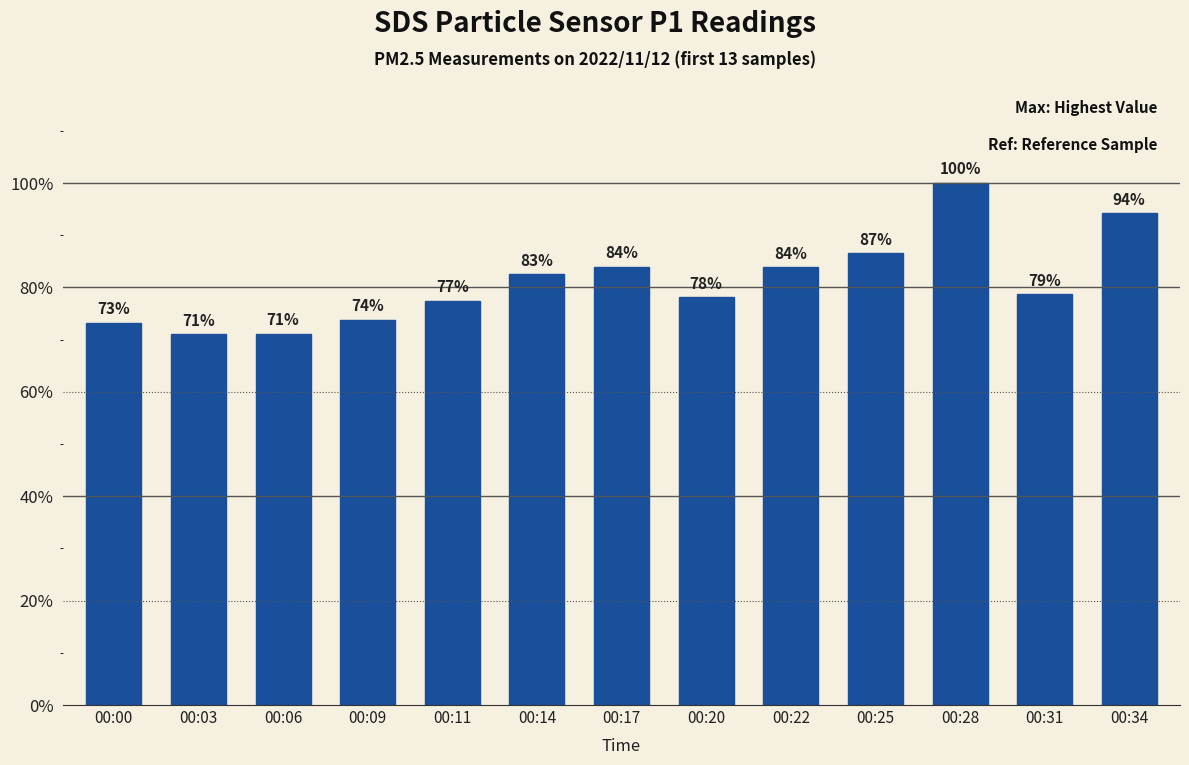

Does the chart contain any negative values?

No